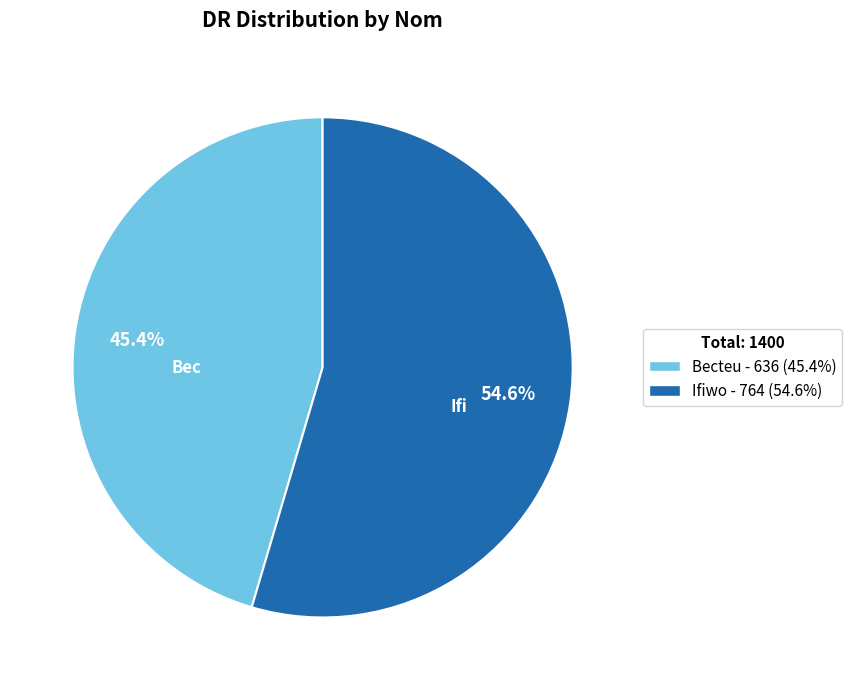

Rank the categories by value from highest to lowest.

Ifiwo, Becteu